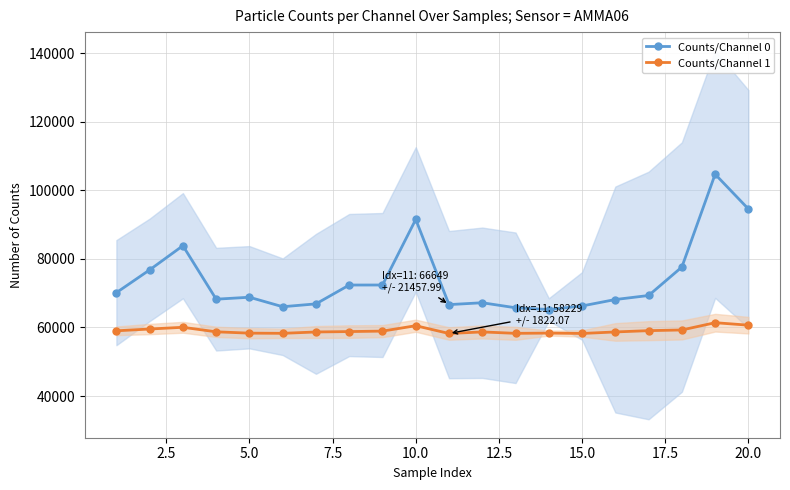

Reading right to left, extract all data points from this chart.

Counts/Channel 0: 94531	104665	77601	69306	68132	66257	65214	65728	67191	66649	91483	72366	72356	66865	66030	68798	68229	83822	76775	70130
Counts/Channel 1: 60652	61377	59255	59056	58679	58236	58344	58272	58685	58229	60497	58923	58788	58670	58277	58328	58716	60036	59532	59011